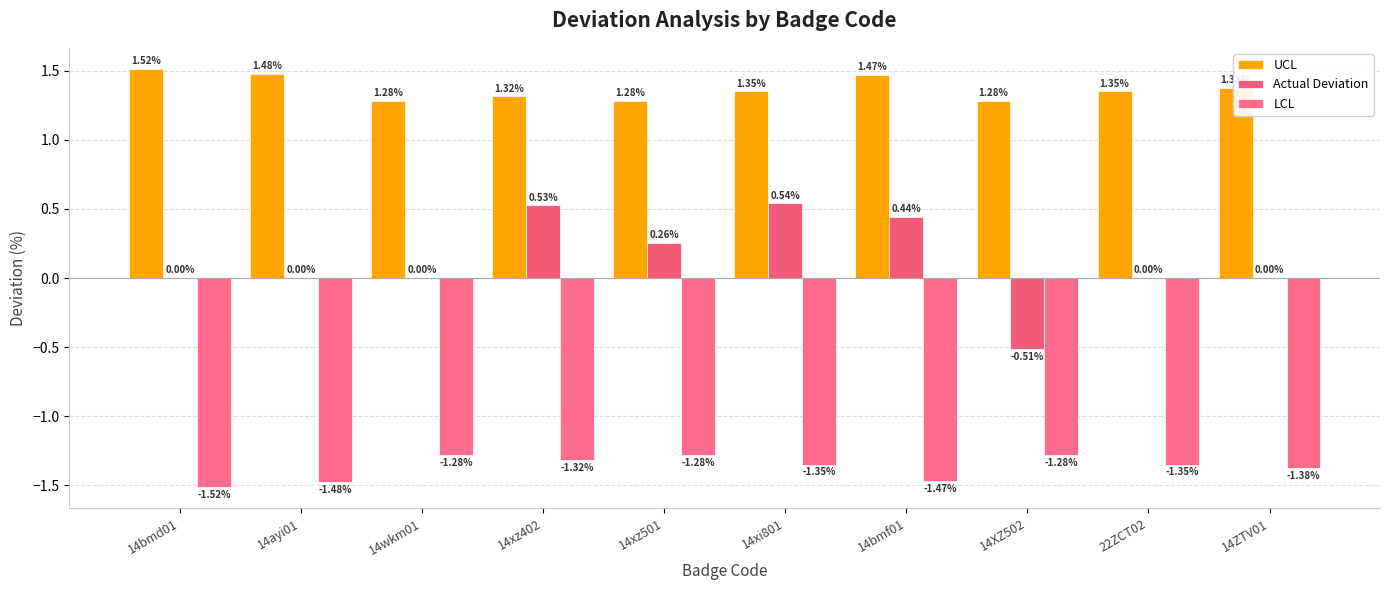

What value does the UCL series have at 14bmf01?

1.5